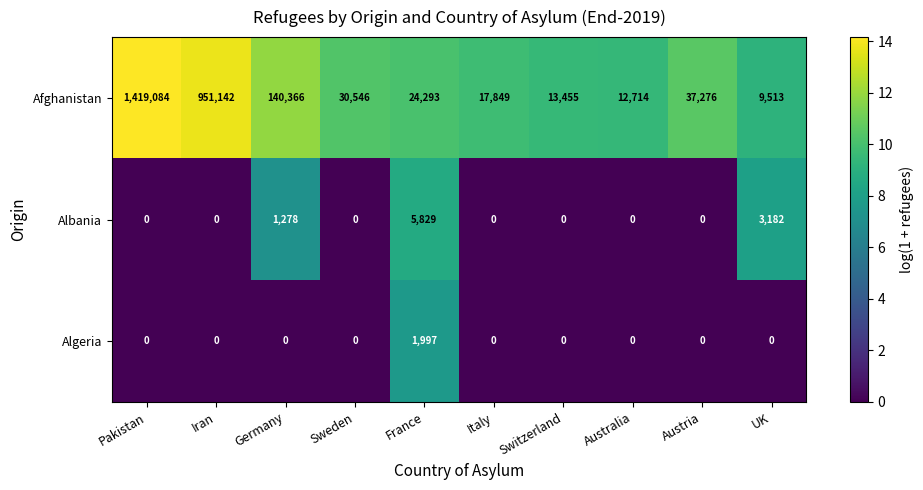

How many distinct data groups are displayed?

3